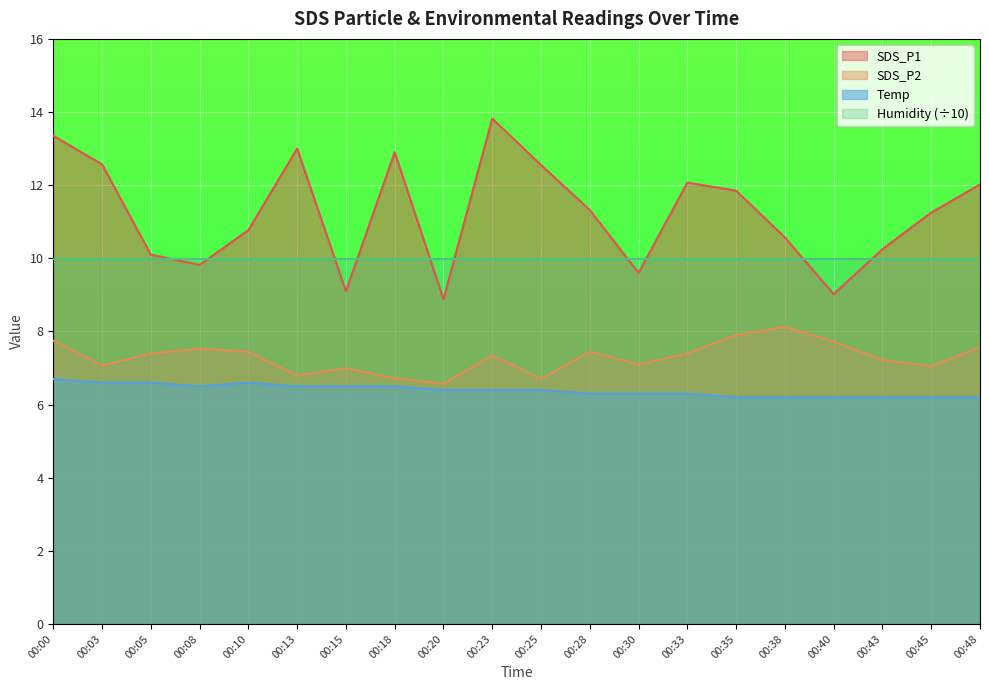

Rank the series by their maximum value, from lowest to highest.

Temp, SDS_P2, Humidity (÷10), SDS_P1